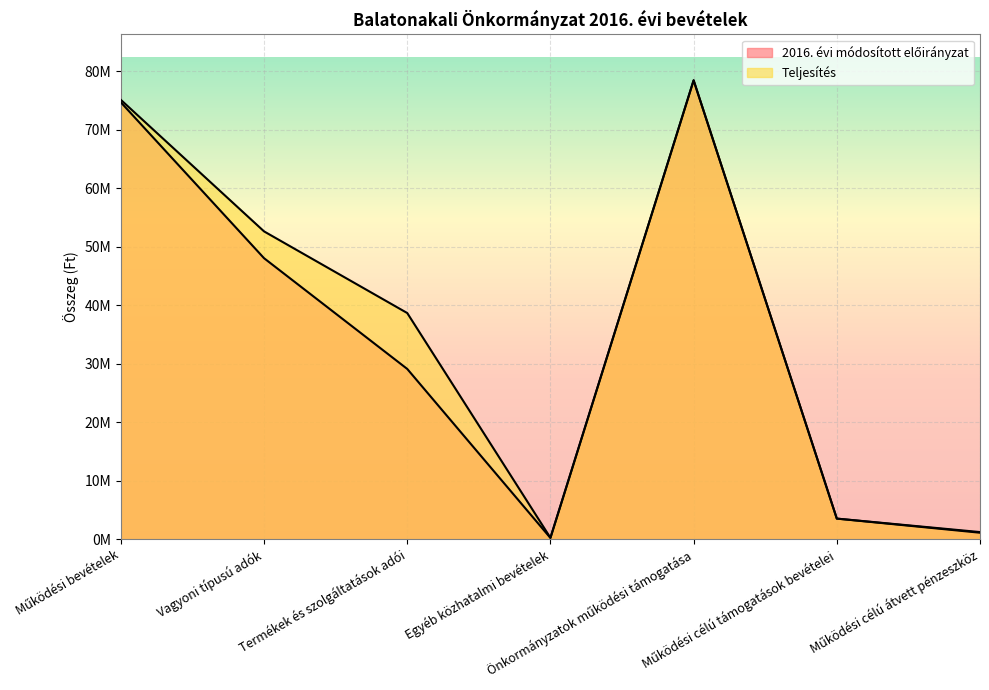

True or false: 2016. évi módosított előirányzat and Teljesítés intersect in this chart.

False